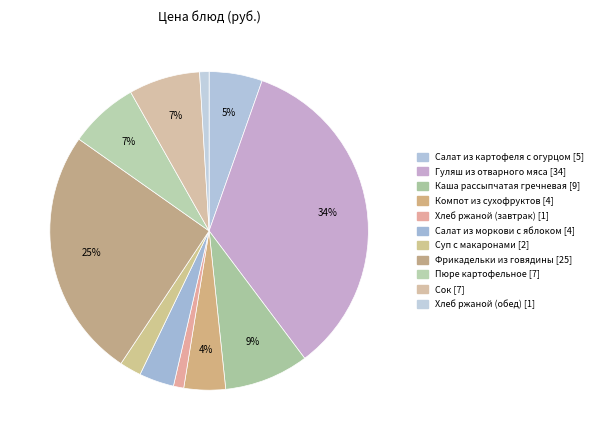

To the nearest percent, what is the combined percentage of Каша рассыпчатая гречневая and Хлеб ржаной (обед)?

10%